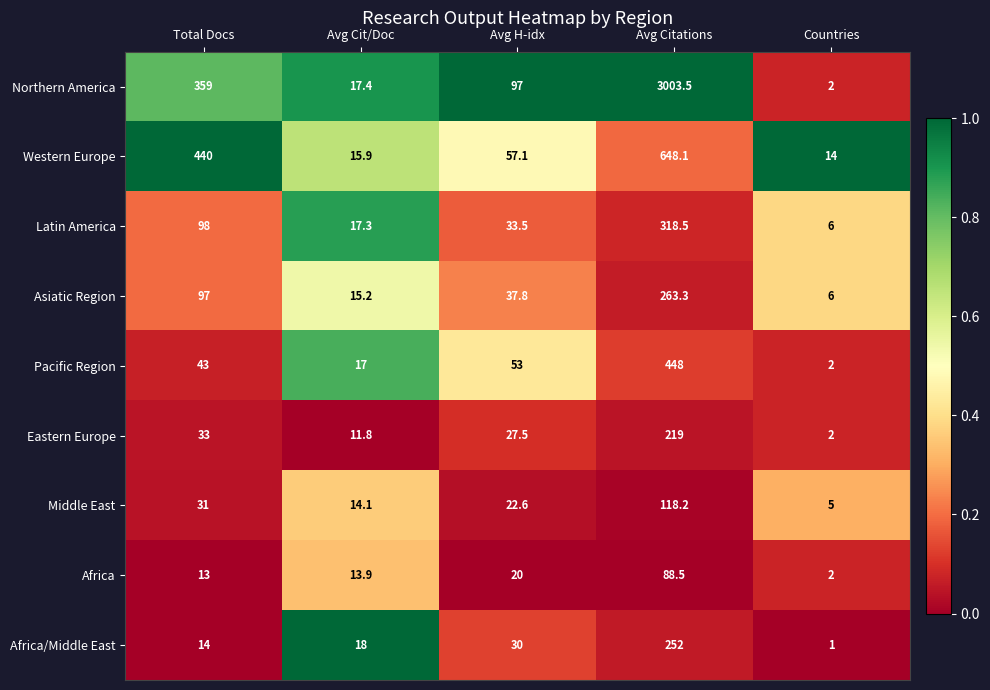

Which label corresponds to the largest value in the chart?

Avg Citations